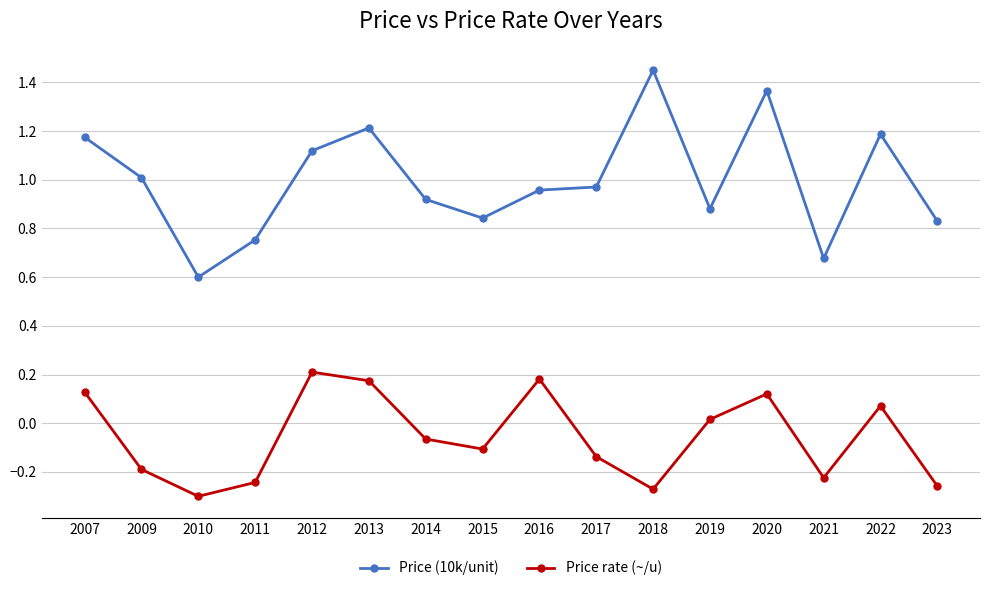

Does the chart have visible grid lines?

Yes